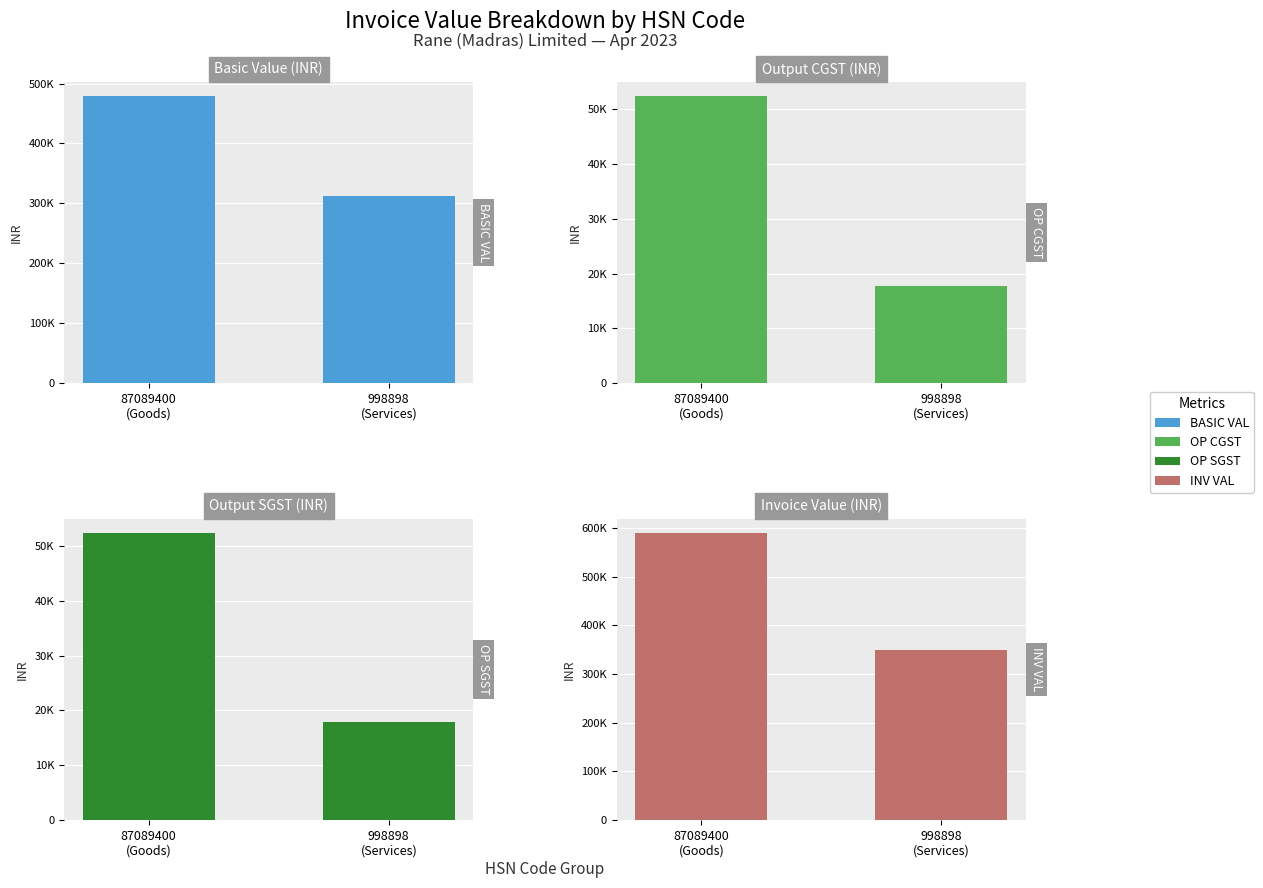

At which label does BASIC VAL reach its minimum?

998898
(Services)